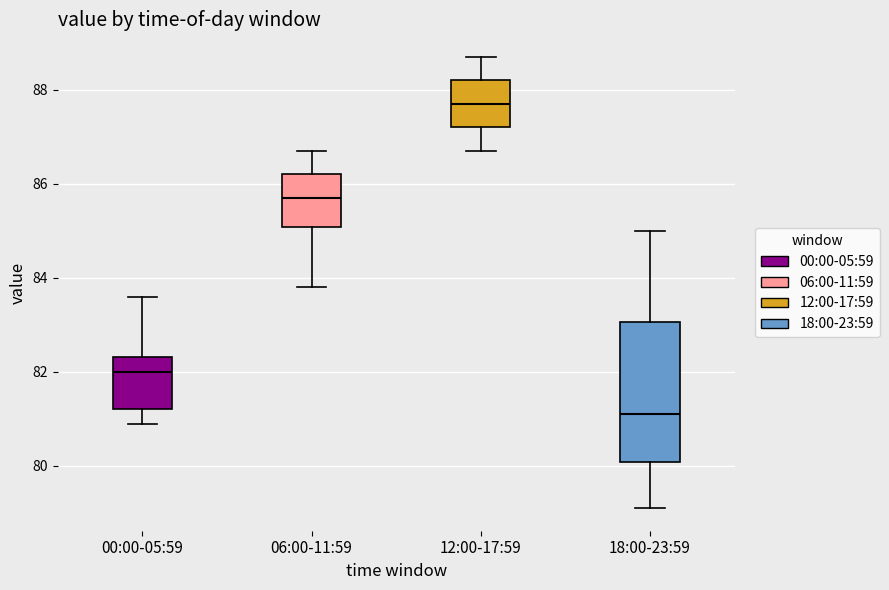

Comparing the boxes themselves (not the whiskers), which one is the tallest?

18:00-23:59